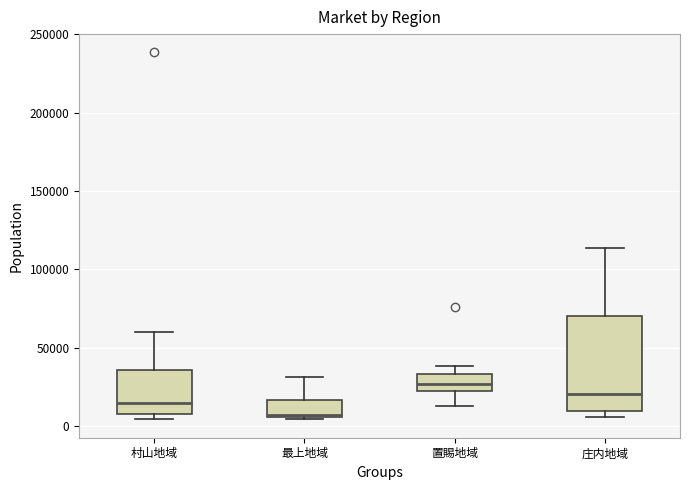

Which box has the lowest median line?

最上地域